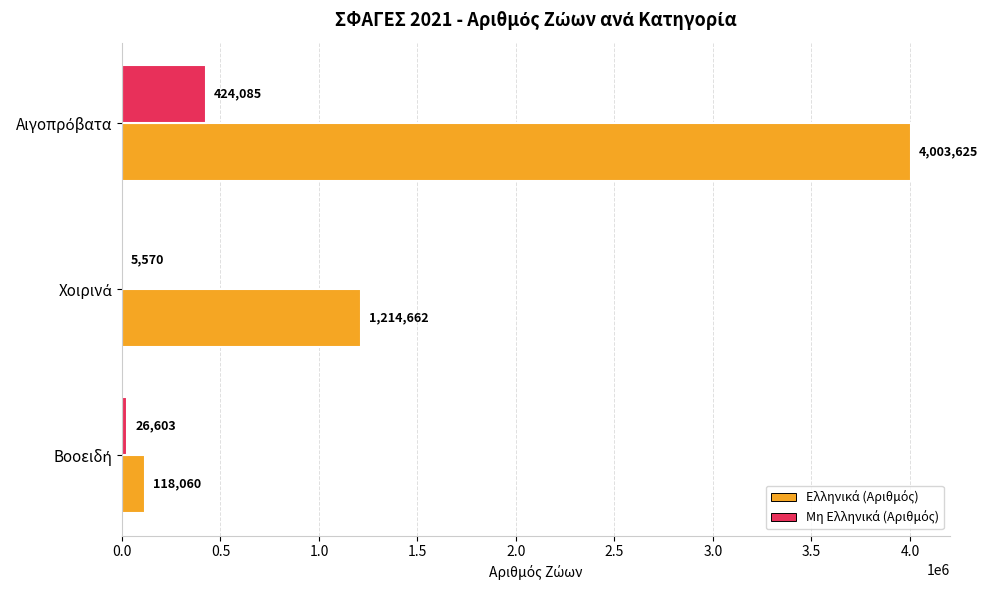

What is the greatest value displayed?

4003625